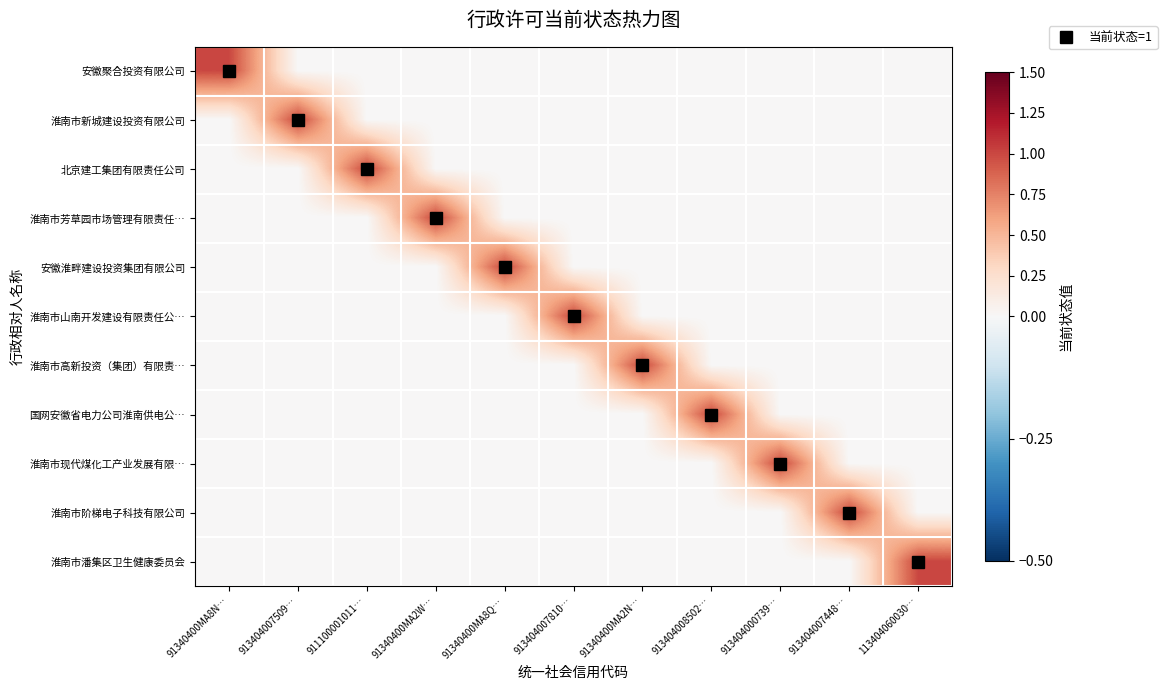

Reading right to left, what are all the values shown in this chart?

安徽聚合投资有限公司: 113404060030…=0	913404007448…=0	913404000739…=0	913404008502…=0	91340400MA2N…=0	913404007810…=0	91340400MA8Q…=0	91340400MA2W…=0	911100001011…=0	913404007509…=0	91340400MA8N…=1
淮南市新城建设投资有限公司: 113404060030…=0	913404007448…=0	913404000739…=0	913404008502…=0	91340400MA2N…=0	913404007810…=0	91340400MA8Q…=0	91340400MA2W…=0	911100001011…=0	913404007509…=1	91340400MA8N…=0
北京建工集团有限责任公司: 113404060030…=0	913404007448…=0	913404000739…=0	913404008502…=0	91340400MA2N…=0	913404007810…=0	91340400MA8Q…=0	91340400MA2W…=0	911100001011…=1	913404007509…=0	91340400MA8N…=0
淮南市芳草园市场管理有限责任…: 113404060030…=0	913404007448…=0	913404000739…=0	913404008502…=0	91340400MA2N…=0	913404007810…=0	91340400MA8Q…=0	91340400MA2W…=1	911100001011…=0	913404007509…=0	91340400MA8N…=0
安徽淮畔建设投资集团有限公司: 113404060030…=0	913404007448…=0	913404000739…=0	913404008502…=0	91340400MA2N…=0	913404007810…=0	91340400MA8Q…=1	91340400MA2W…=0	911100001011…=0	913404007509…=0	91340400MA8N…=0
淮南市山南开发建设有限责任公…: 113404060030…=0	913404007448…=0	913404000739…=0	913404008502…=0	91340400MA2N…=0	913404007810…=1	91340400MA8Q…=0	91340400MA2W…=0	911100001011…=0	913404007509…=0	91340400MA8N…=0
淮南市高新投资（集团）有限责…: 113404060030…=0	913404007448…=0	913404000739…=0	913404008502…=0	91340400MA2N…=1	913404007810…=0	91340400MA8Q…=0	91340400MA2W…=0	911100001011…=0	913404007509…=0	91340400MA8N…=0
国网安徽省电力公司淮南供电公…: 113404060030…=0	913404007448…=0	913404000739…=0	913404008502…=1	91340400MA2N…=0	913404007810…=0	91340400MA8Q…=0	91340400MA2W…=0	911100001011…=0	913404007509…=0	91340400MA8N…=0
淮南市现代煤化工产业发展有限…: 113404060030…=0	913404007448…=0	913404000739…=1	913404008502…=0	91340400MA2N…=0	913404007810…=0	91340400MA8Q…=0	91340400MA2W…=0	911100001011…=0	913404007509…=0	91340400MA8N…=0
淮南市阶梯电子科技有限公司: 113404060030…=0	913404007448…=1	913404000739…=0	913404008502…=0	91340400MA2N…=0	913404007810…=0	91340400MA8Q…=0	91340400MA2W…=0	911100001011…=0	913404007509…=0	91340400MA8N…=0
淮南市潘集区卫生健康委员会: 113404060030…=1	913404007448…=0	913404000739…=0	913404008502…=0	91340400MA2N…=0	913404007810…=0	91340400MA8Q…=0	91340400MA2W…=0	911100001011…=0	913404007509…=0	91340400MA8N…=0